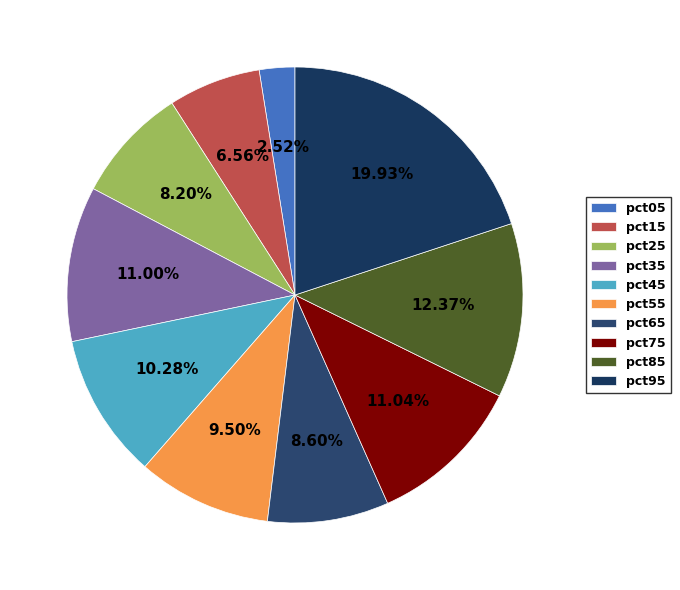

Combined, what portion of the pie is pct95 and pct55?

29.4%